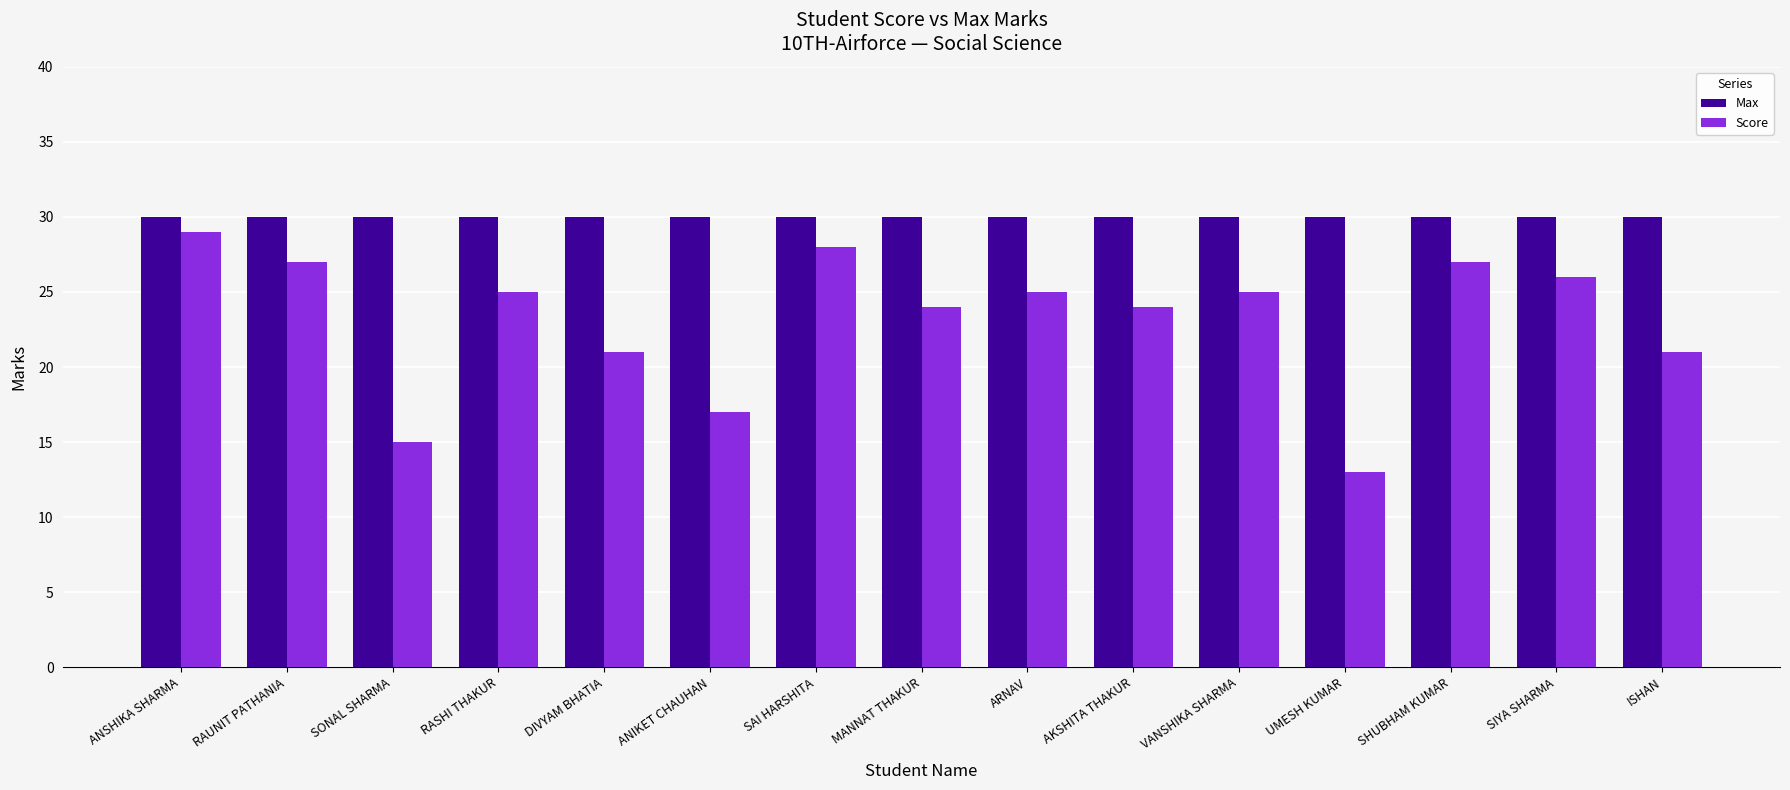

Rank the series at RASHI THAKUR from lowest to highest value.

Score, Max